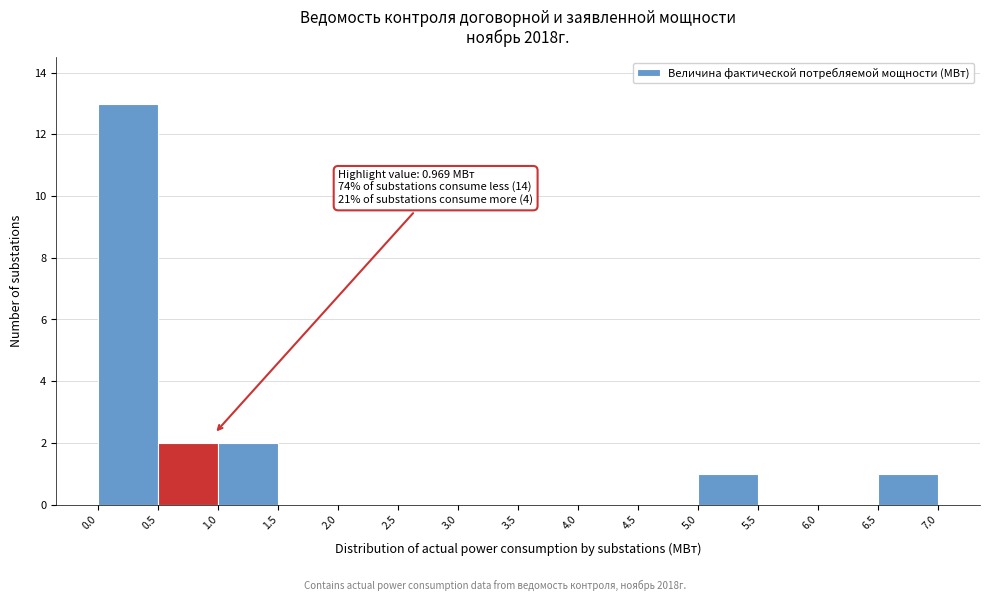

Over which range of the x-axis is the bar tallest?

0.0 to 0.5